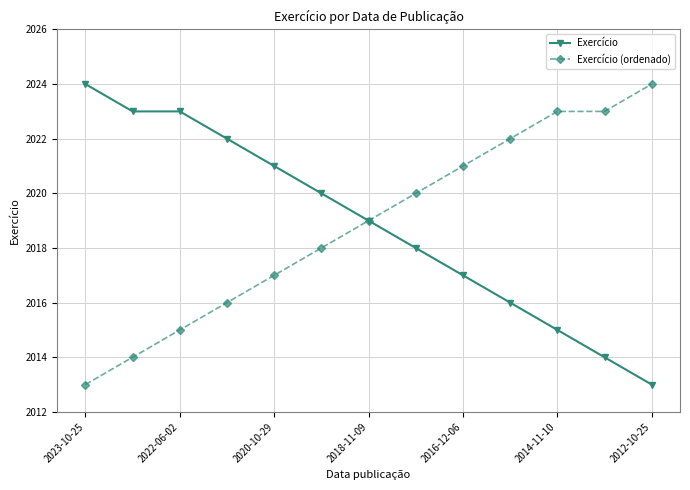

What is the value of the Exercício point at the 5th from the left?

2021